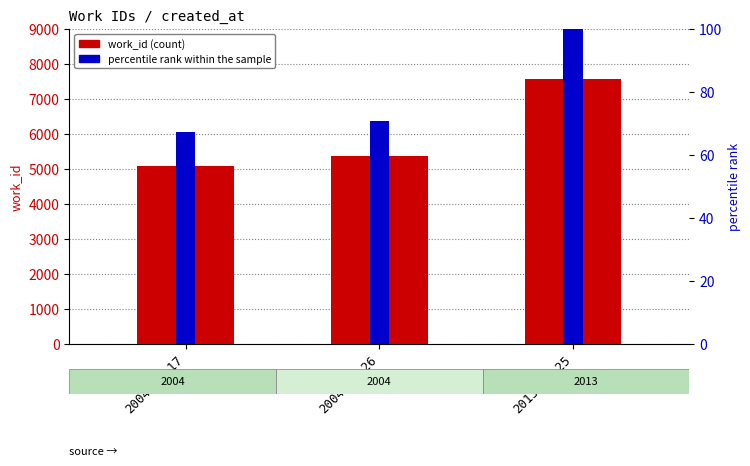

What is the label of the 3rd bar from the left?

2013-07-25